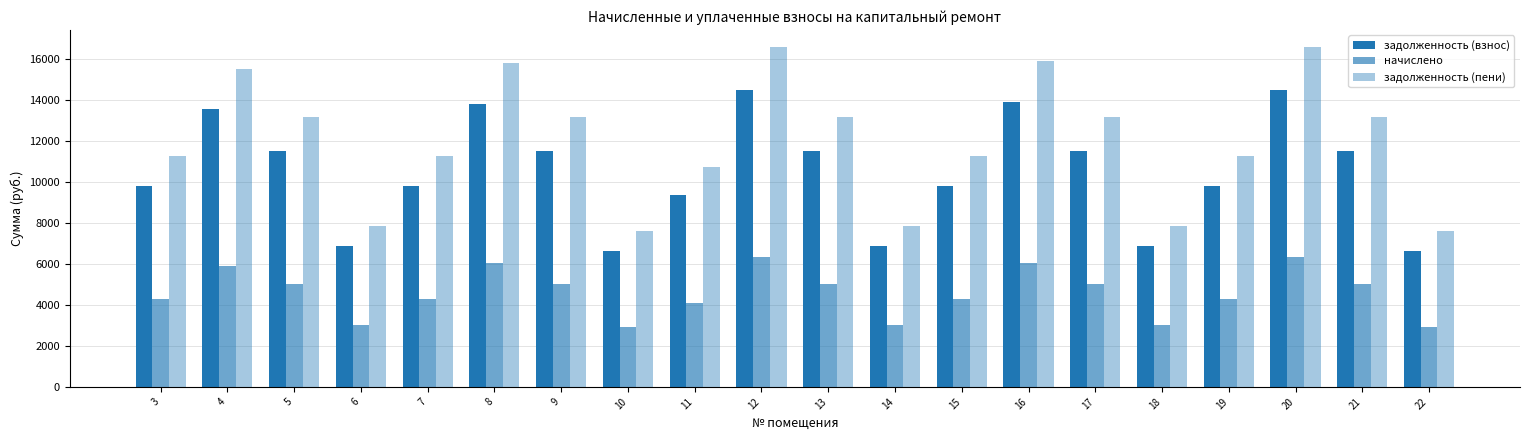

Count the number of data series in this chart.

3